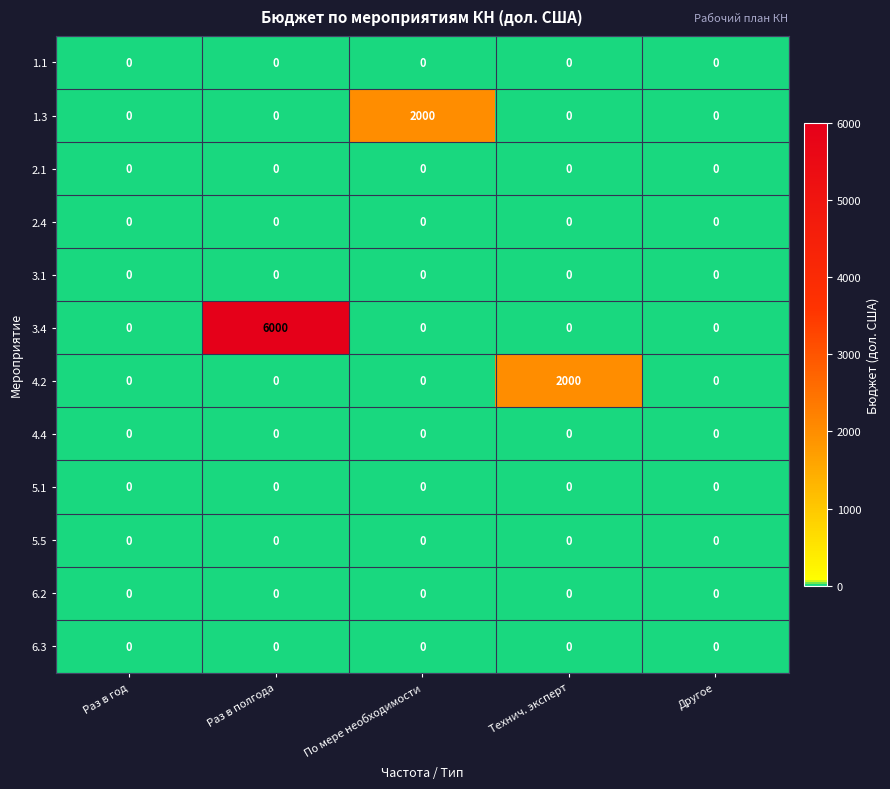

What is the total value across all series at Раз в полгода?

6000